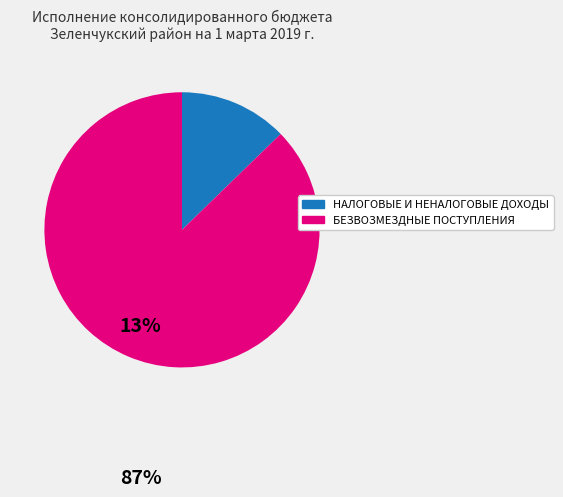

Count the number of slices in the pie.

2